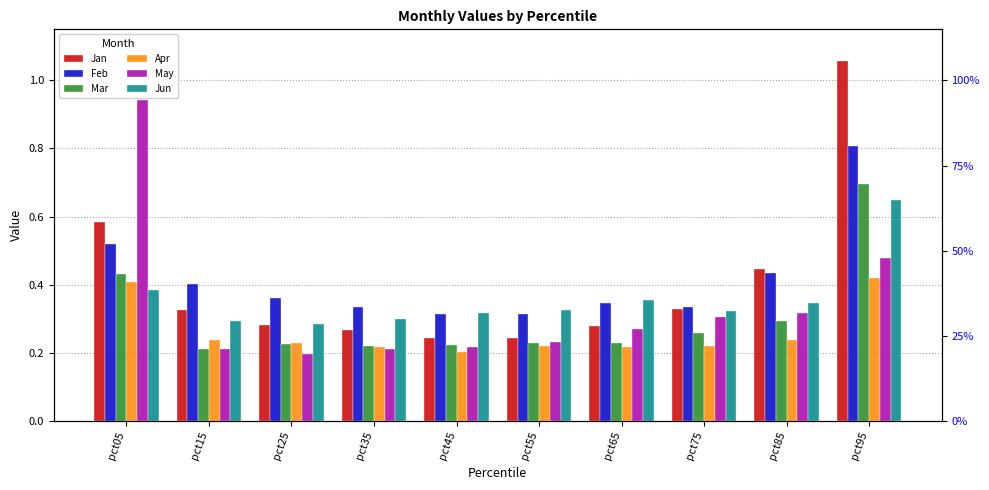

What is the lowest value of the Jun series?

0.3